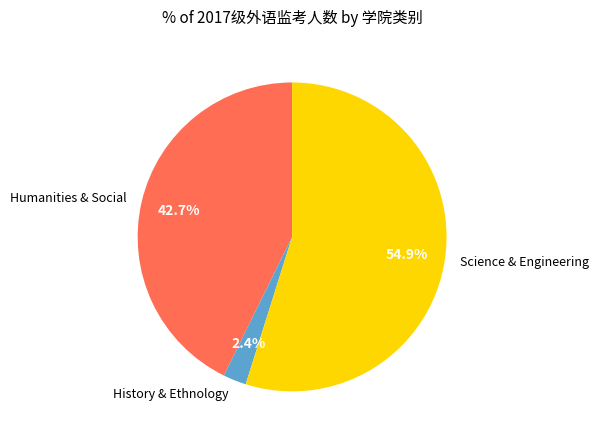

How many segments does this pie chart have?

3